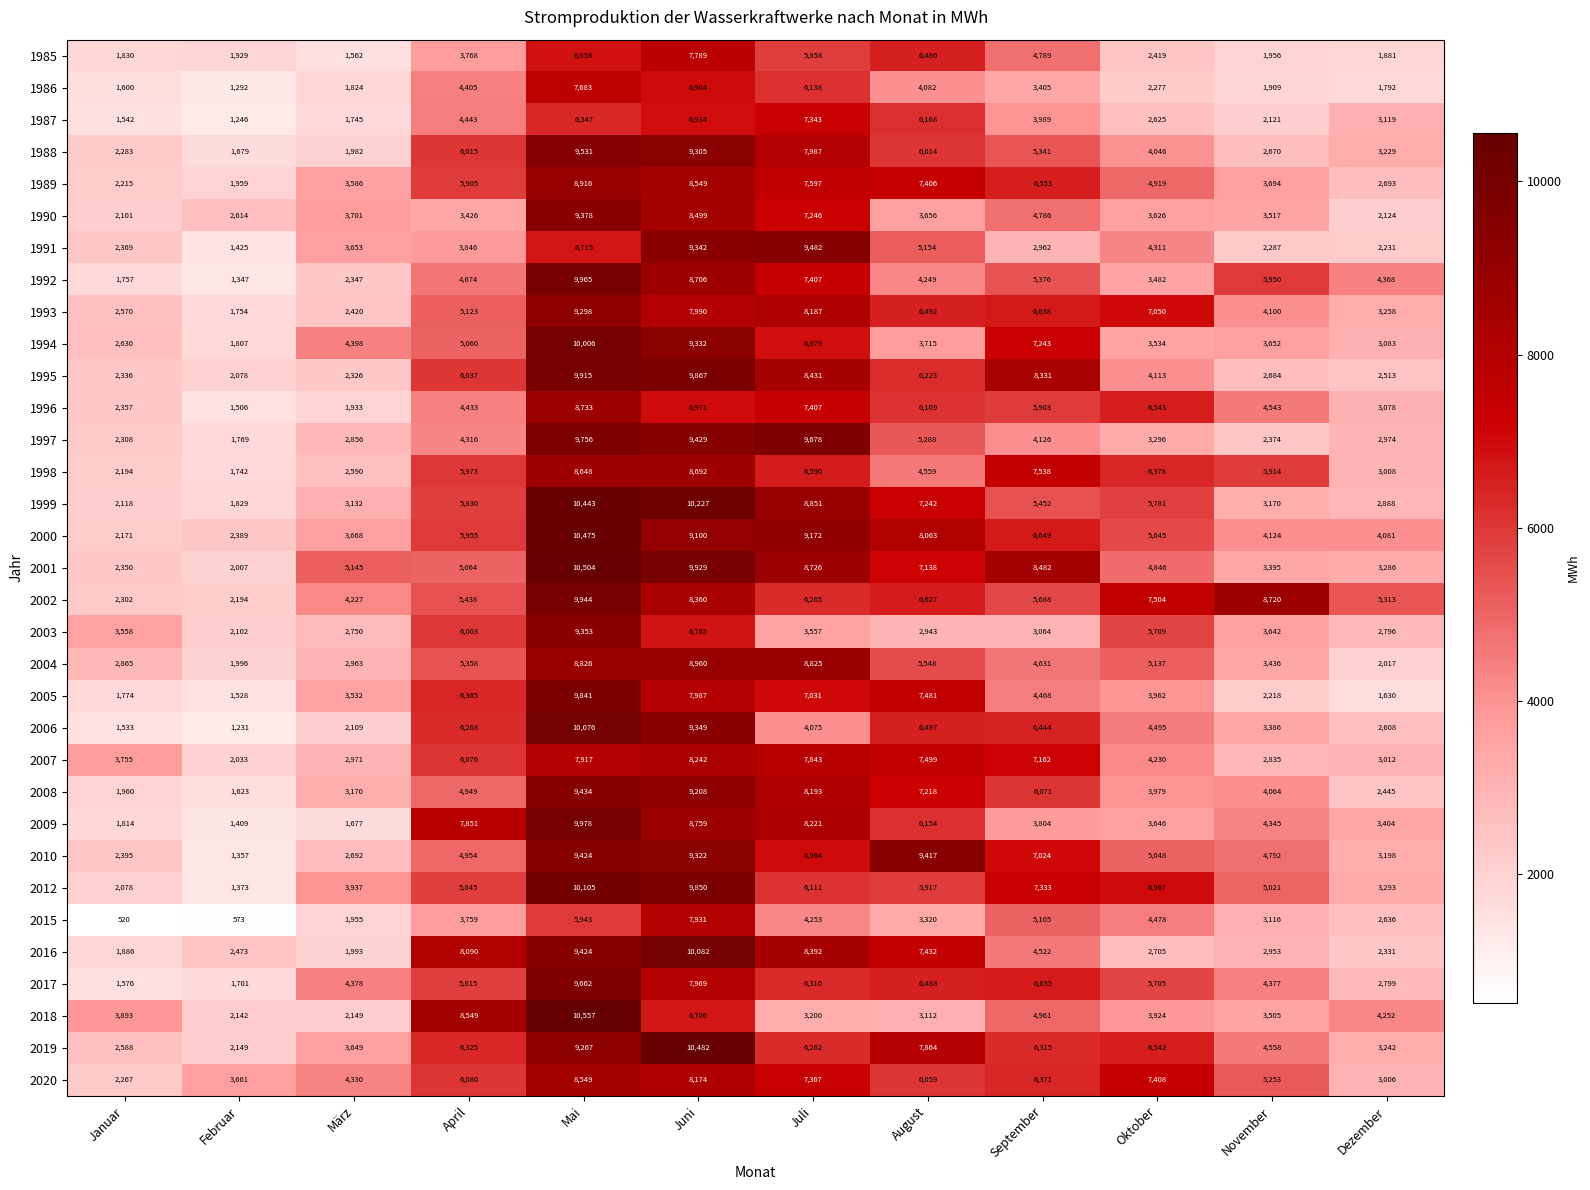

What is the spread (max minus min) of values at März?

3583